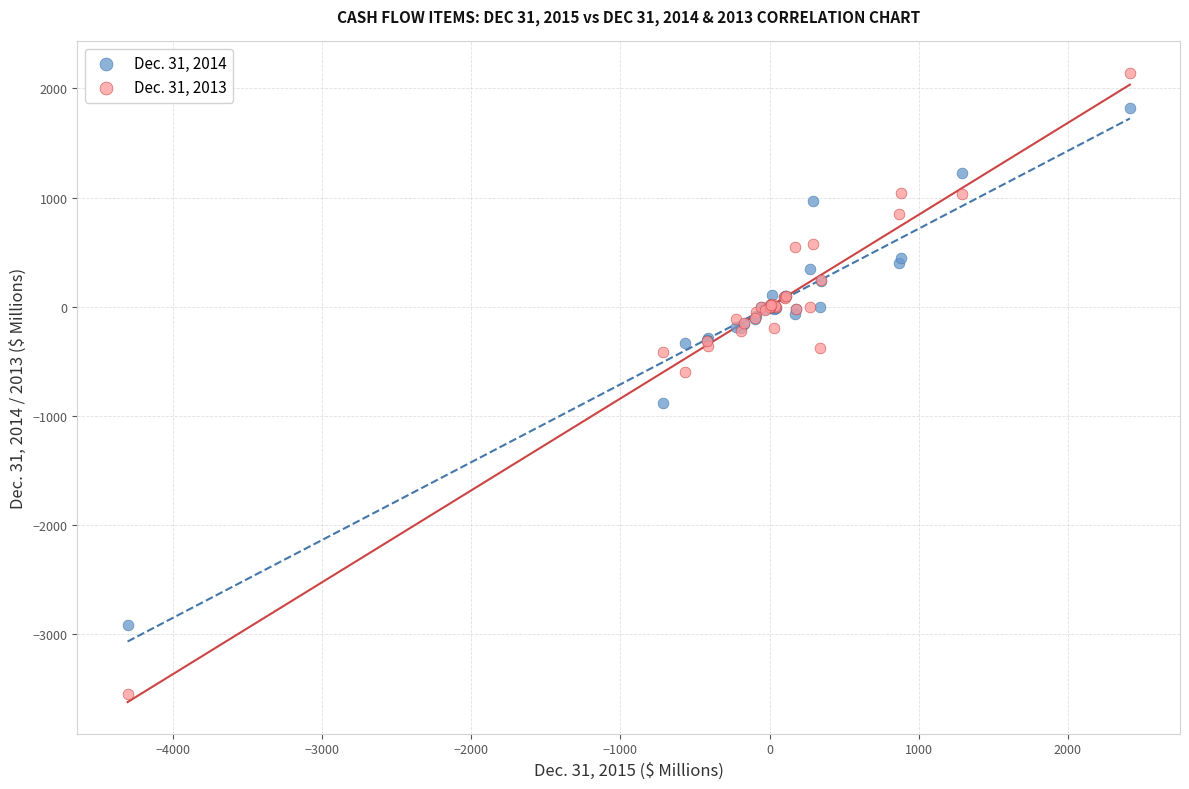

Which series has the widest spread of Y values?

Dec. 31, 2013